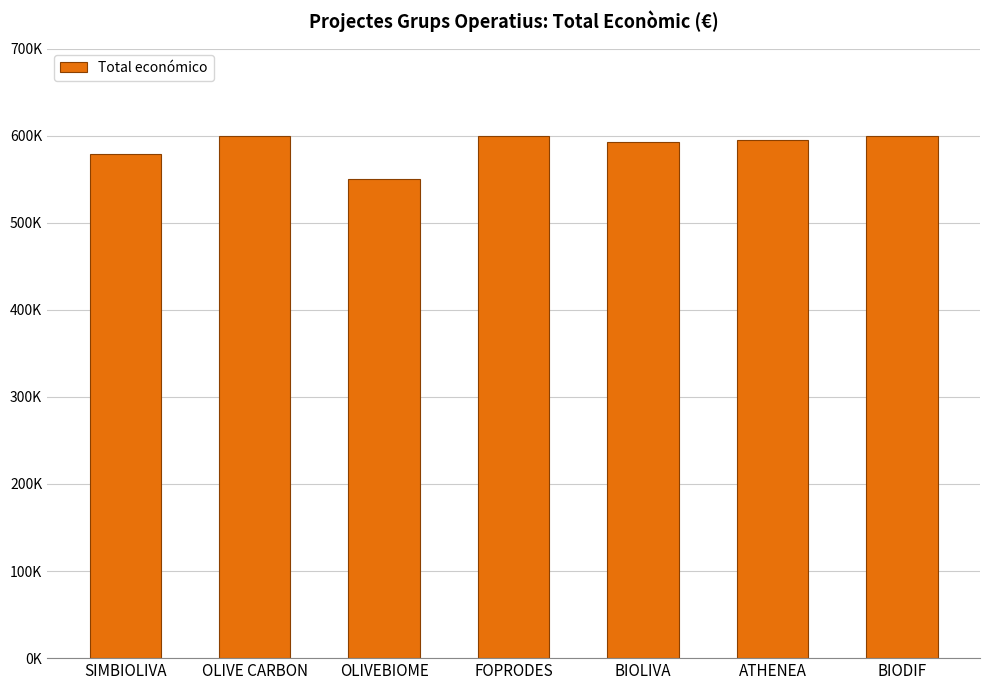

Rank the categories by value from highest to lowest.

OLIVE CARBON, BIODIF, FOPRODES, ATHENEA, BIOLIVA, SIMBIOLIVA, OLIVEBIOME